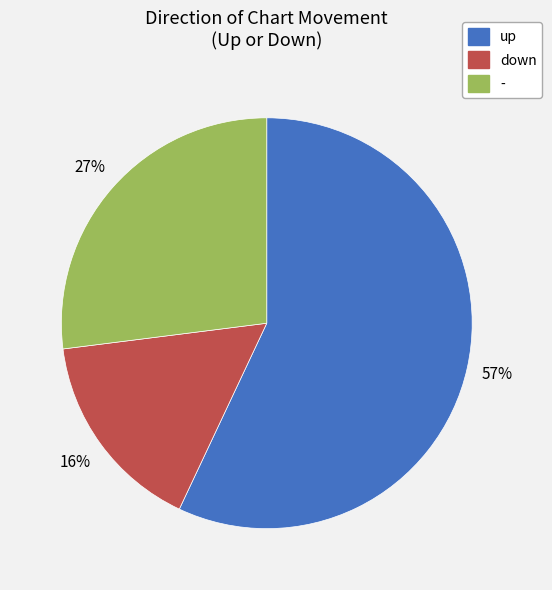

Is it true that down is 11% of the pie?

False